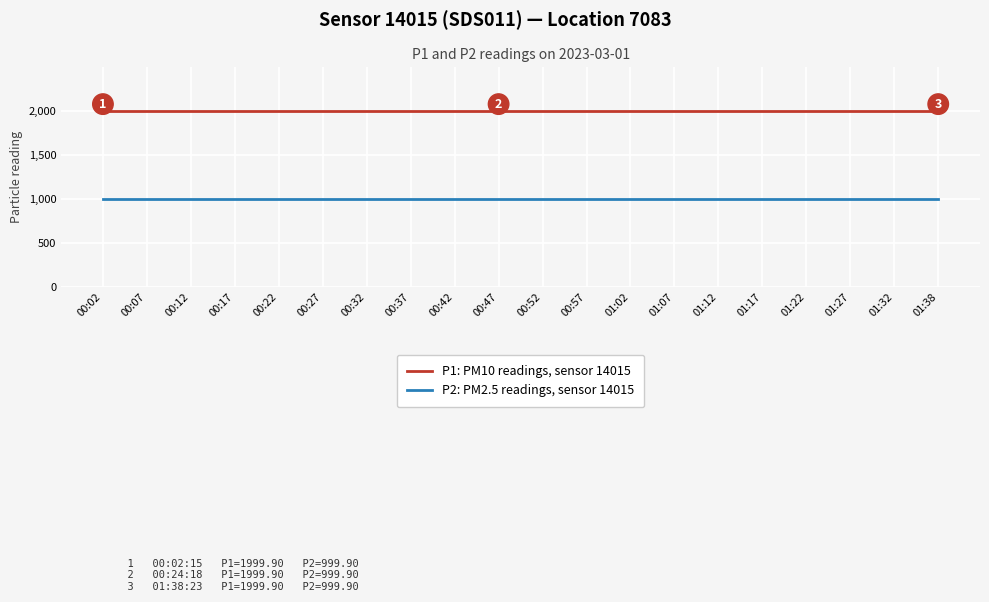

Reading left to right, extract all data points from this chart.

P1: PM10 readings, sensor 14015: 00:02=1999.9	00:07=1999.9	00:12=1999.9	00:17=1999.9	00:22=1999.9	00:27=1999.9	00:32=1999.9	00:37=1999.9	00:42=1999.9	00:47=1999.9	00:52=1999.9	00:57=1999.9	01:02=1999.9	01:07=1999.9	01:12=1999.9	01:17=1999.9	01:22=1999.9	01:27=1999.9	01:32=1999.9	01:38=1999.9
P2: PM2.5 readings, sensor 14015: 00:02=999.9	00:07=999.9	00:12=999.9	00:17=999.9	00:22=999.9	00:27=999.9	00:32=999.9	00:37=999.9	00:42=999.9	00:47=999.9	00:52=999.9	00:57=999.9	01:02=999.9	01:07=999.9	01:12=999.9	01:17=999.9	01:22=999.9	01:27=999.9	01:32=999.9	01:38=999.9